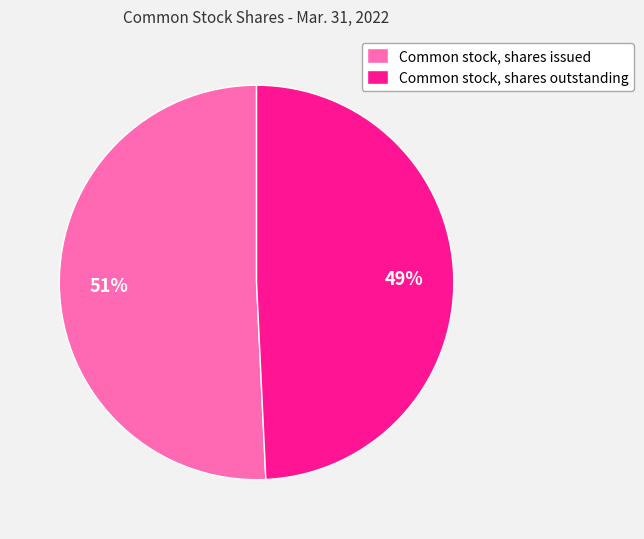

Which has a higher value, Common stock, shares issued or Common stock, shares outstanding?

Common stock, shares issued